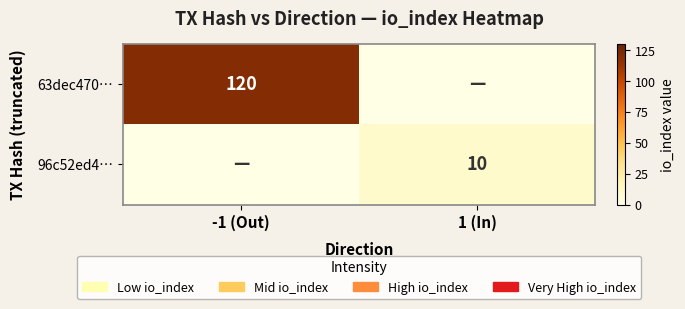

The 96c52ed4… series shows 6 at 1 (In). True or false?

False